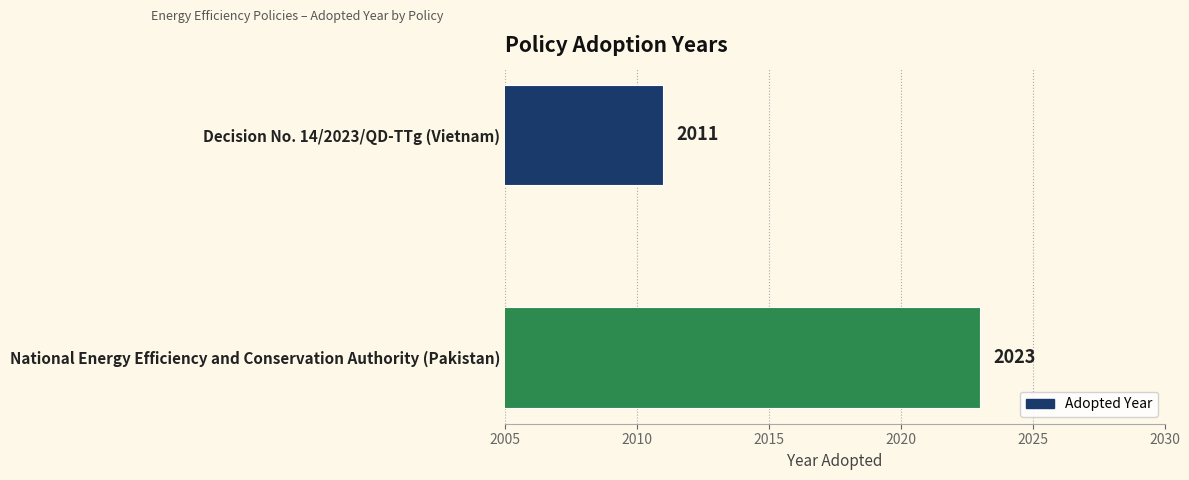

Reading top to bottom, list all the values displayed in this chart.

Decision No. 14/2023/QD-TTg (Vietnam)=2011	National Energy Efficiency and Conservation Authority (Pakistan)=2023